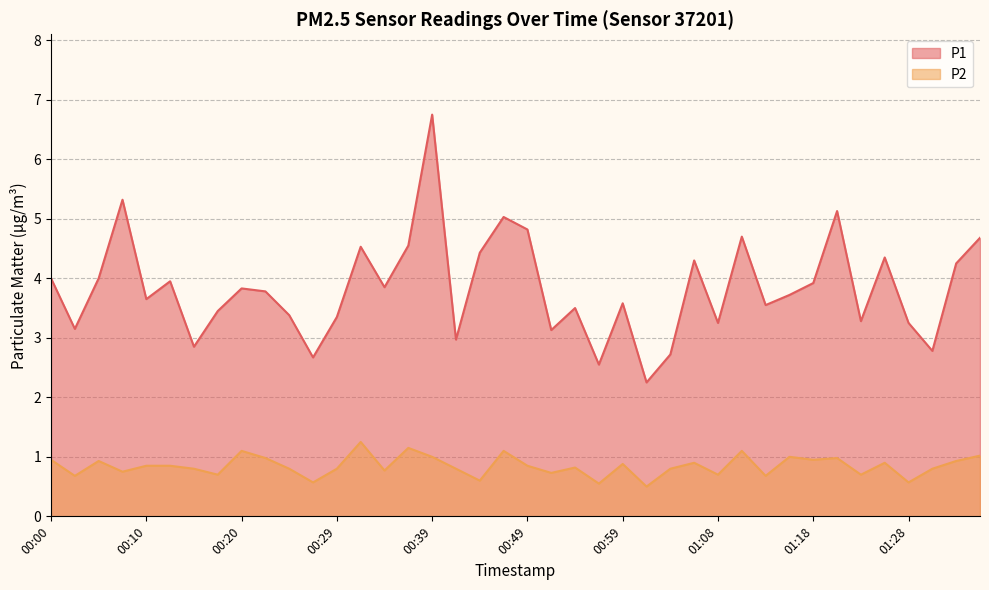

What are all the series names shown in the legend?

P1, P2